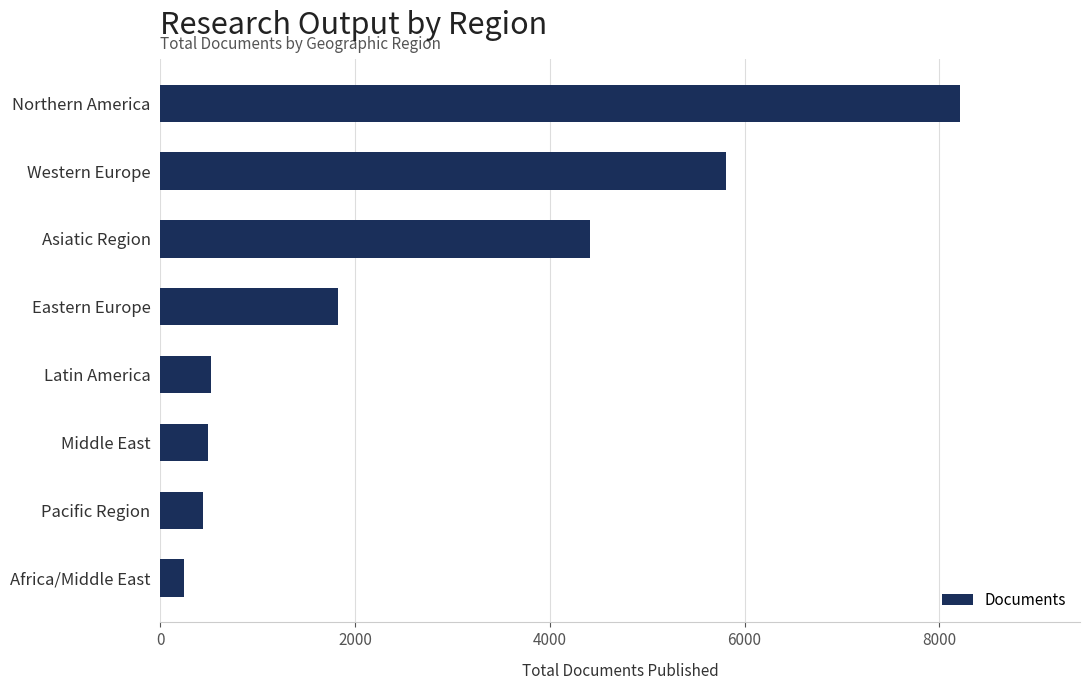

At which label is the value closest to 4228?

Asiatic Region